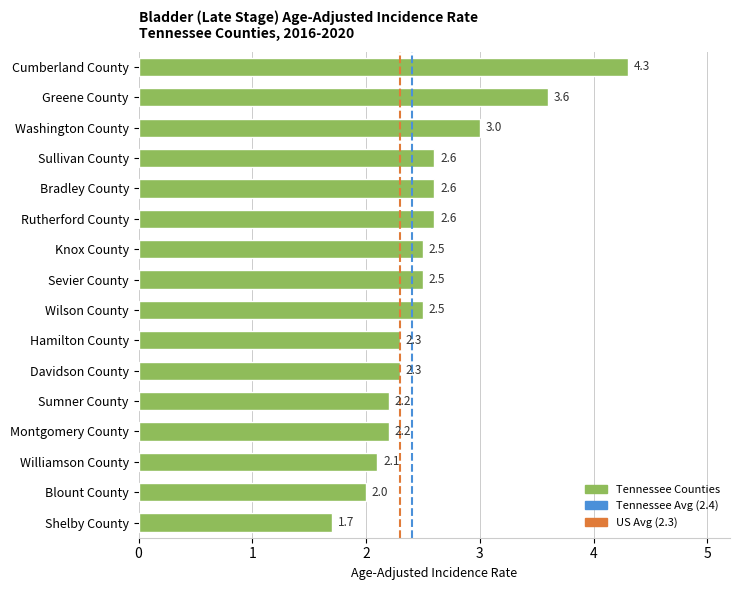

Which label corresponds to the largest value in the chart?

Cumberland County